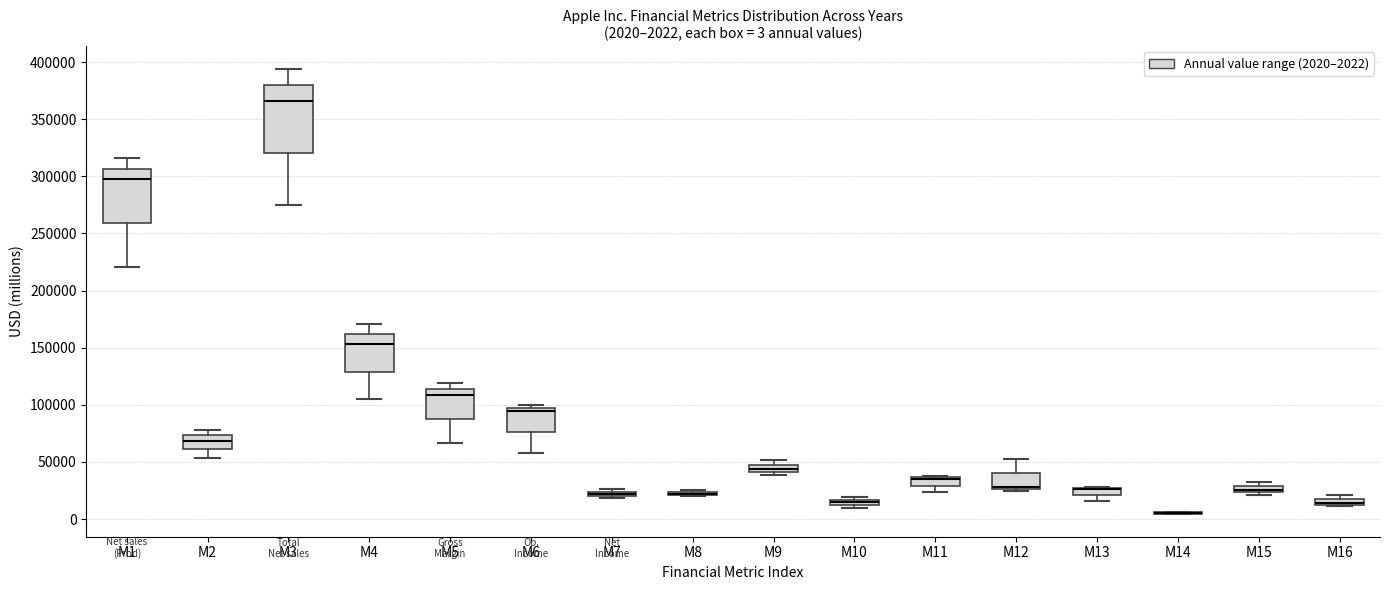

Comparing the boxes themselves (not the whiskers), which one is the tallest?

M3